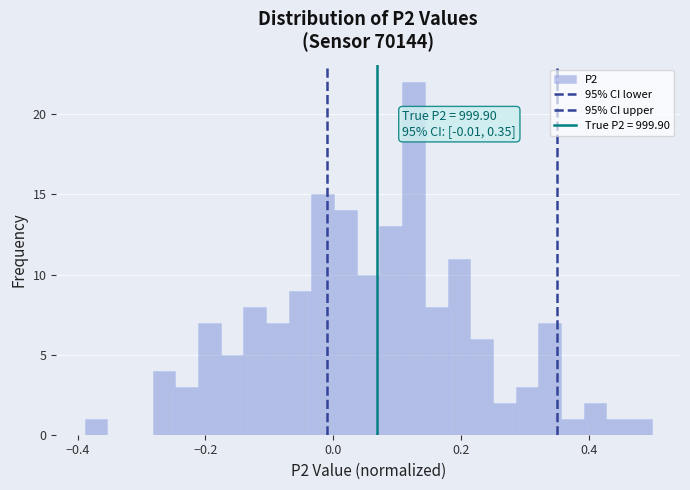

Around what value on the x-axis is the tallest bar? Give the approximate position of its centre, as read against the axis.

0.12